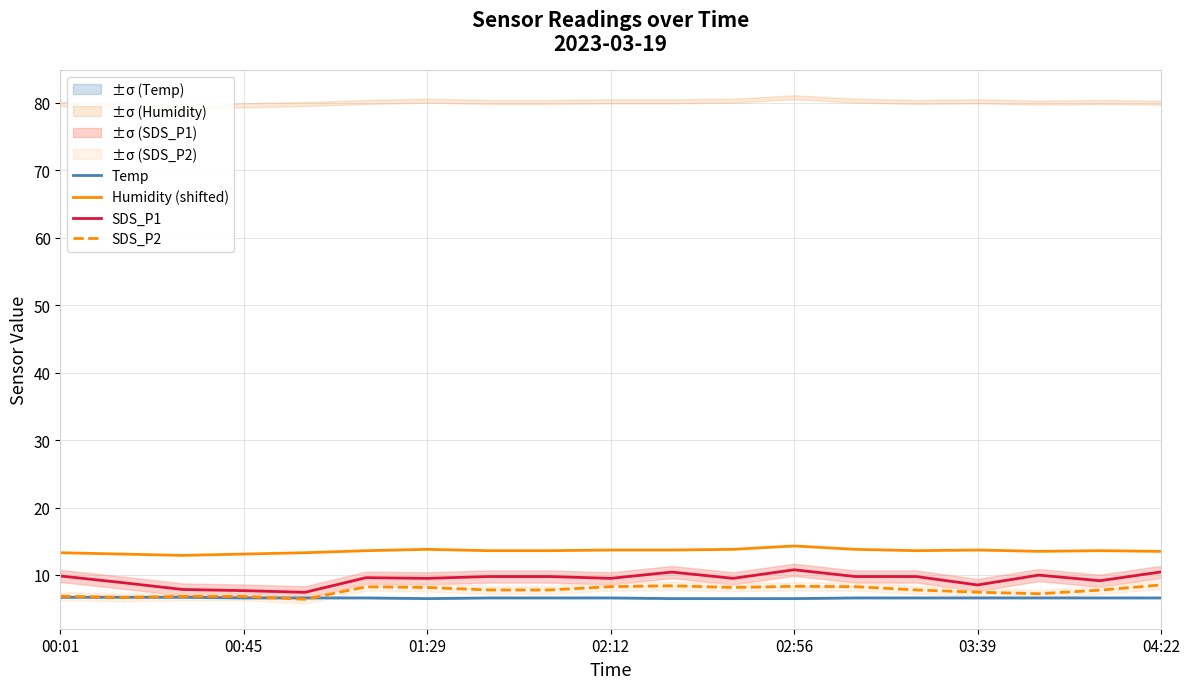

True or false: Temp and Humidity (shifted) intersect in this chart.

False